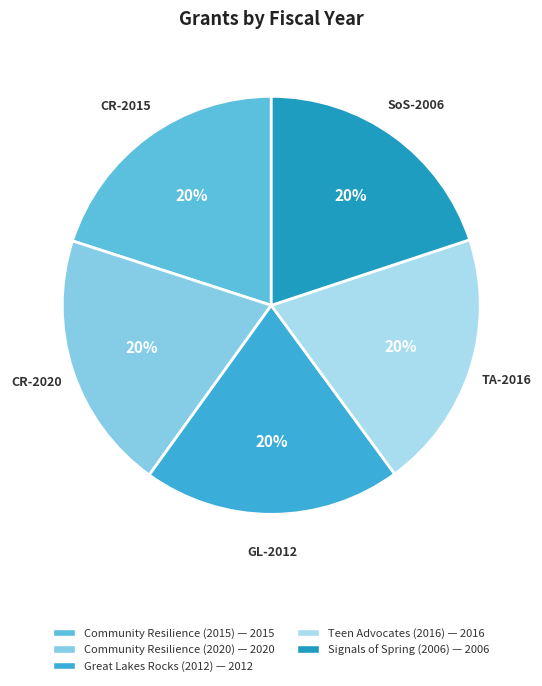

Which category has the biggest portion of the pie?

Community Resilience (2020)